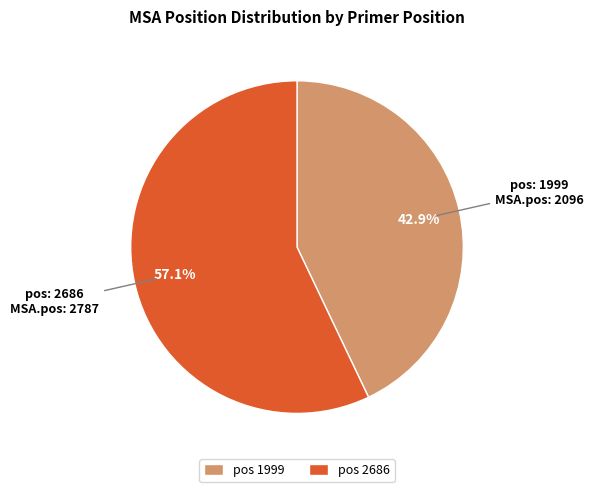

What is the majority slice?

pos 2686